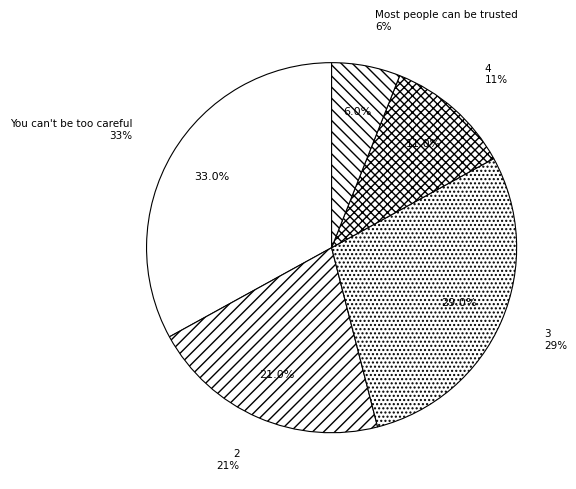

To the nearest percent, what percentage of the pie is 2?

21%